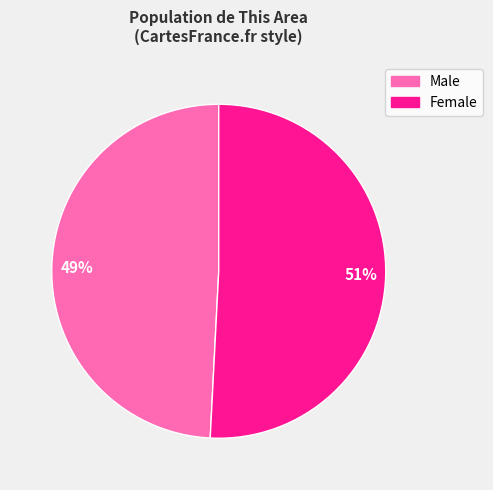

Is there any slice that represents more than half of the pie?

Yes